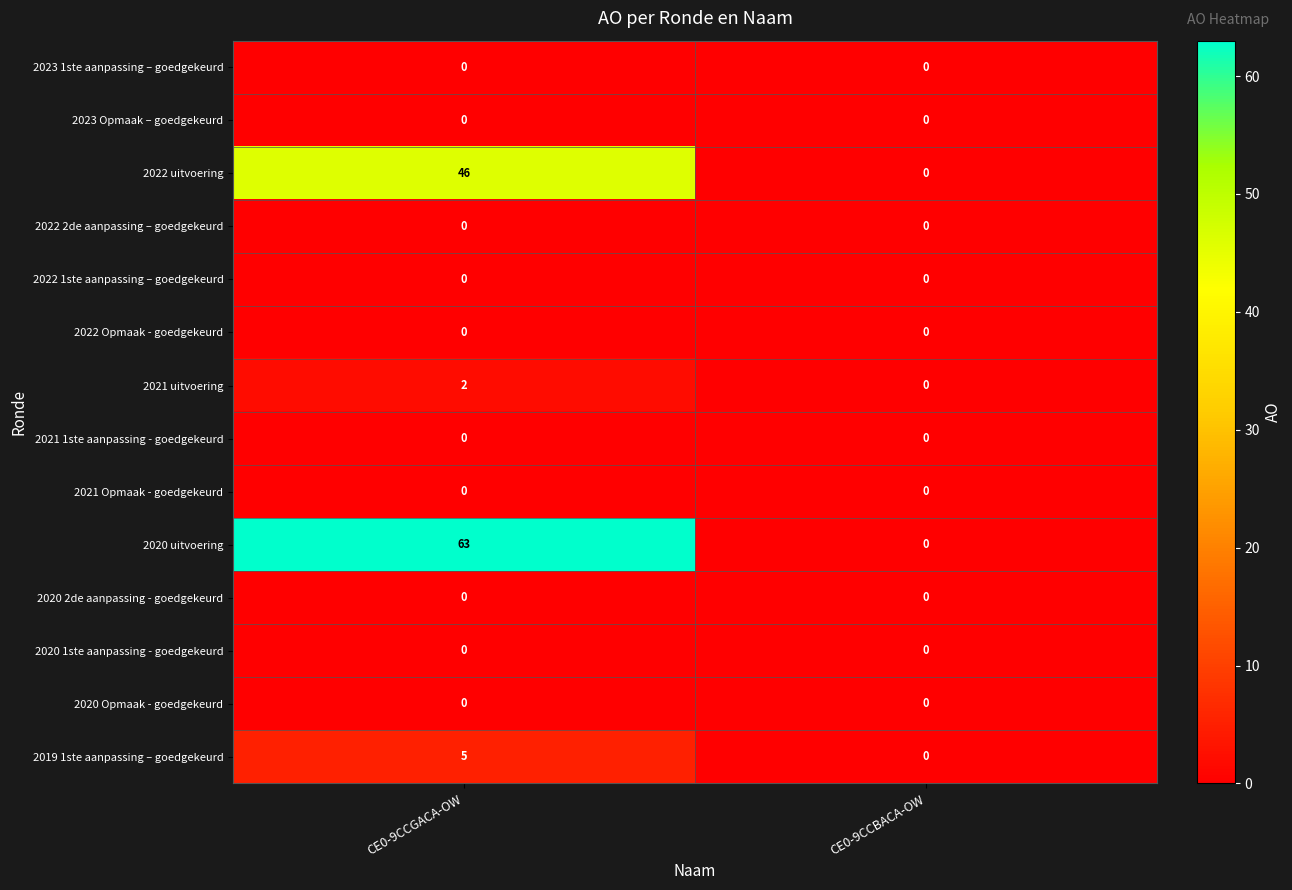

The value of 2020 2de aanpassing - goedgekeurd at CE0-9CCGACA-OW is 0. True or false?

True